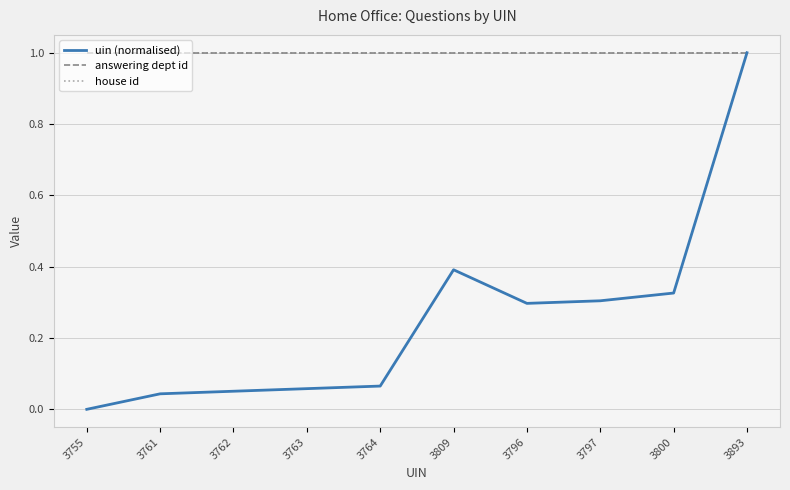

Reading left to right, extract all data points from this chart.

uin (normalised): 0.0	0.0	0.1	0.1	0.1	0.4	0.3	0.3	0.3	1.0
answering dept id: 1.0	1.0	1.0	1.0	1.0	1.0	1.0	1.0	1.0	1.0
house id: 1.0	1.0	1.0	1.0	1.0	1.0	1.0	1.0	1.0	1.0